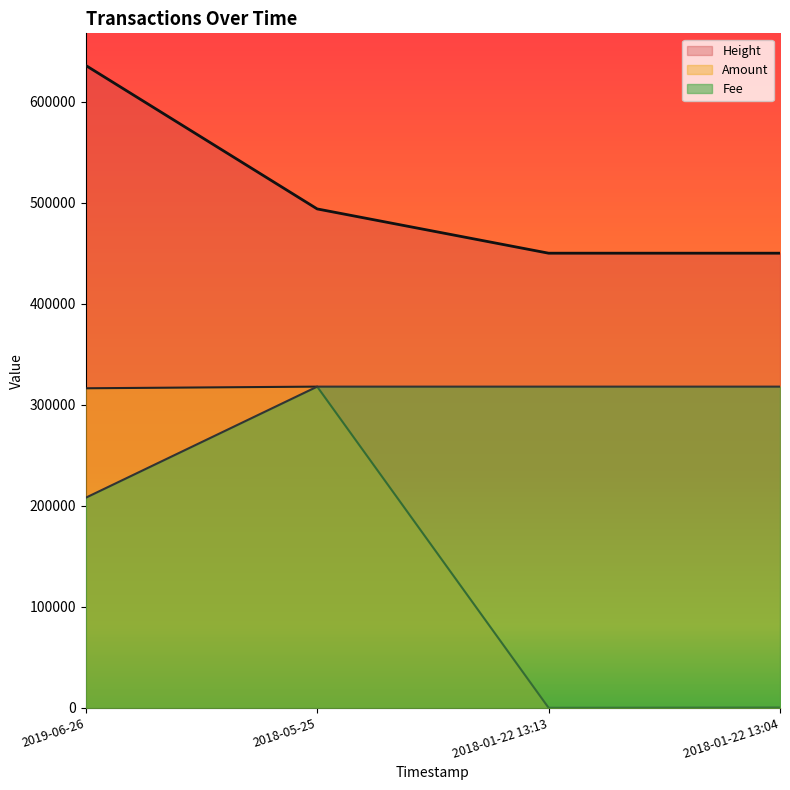

Rank the series by their maximum value, from highest to lowest.

Height, Amount, Fee